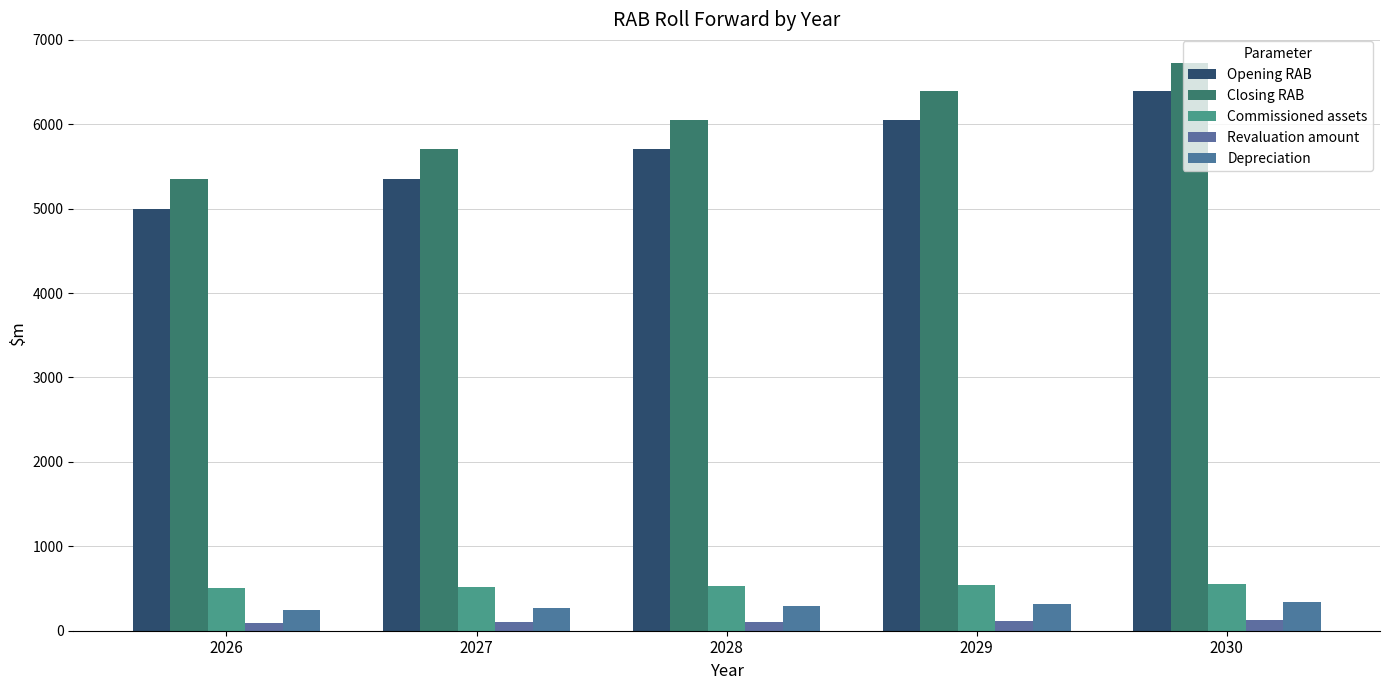

What is the difference between the Revaluation amount values at 2026 and 2029?

19.7